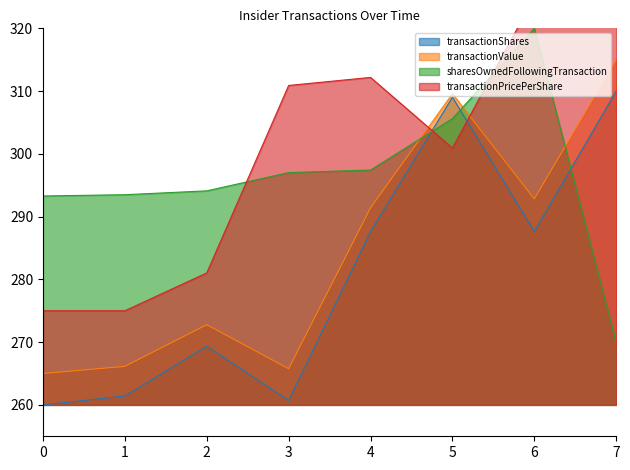

Which category has the highest value in the transactionValue series?

7